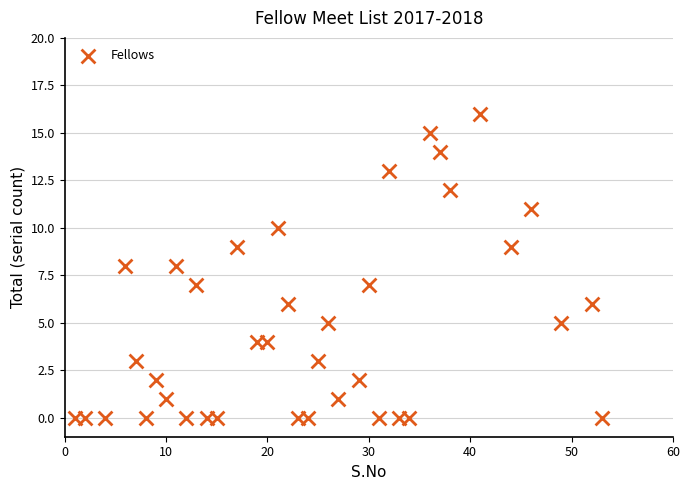

What is the range of Y values (max minus min)?

16